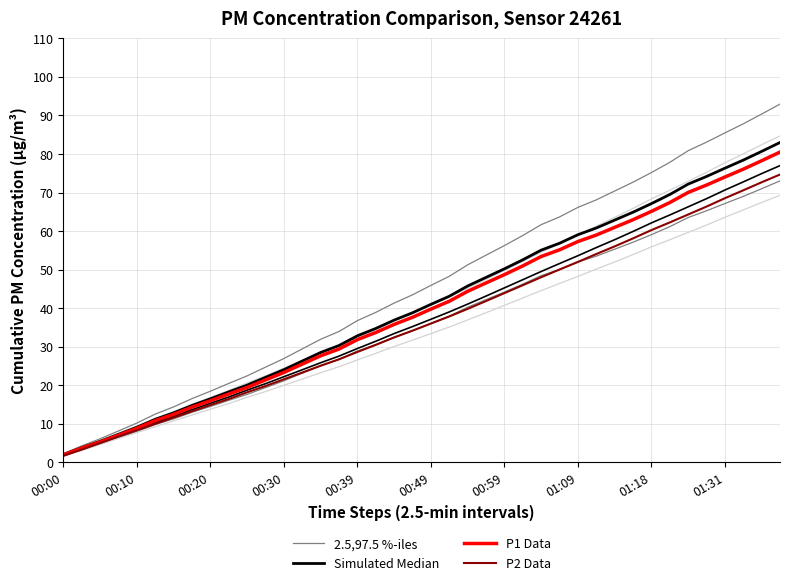

True or false: 2.5,97.5 %-iles has more than 0 points higher than both neighbors.

False